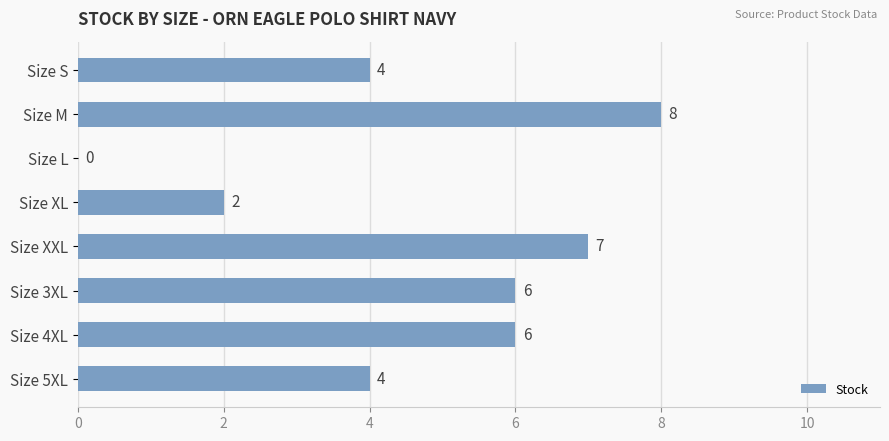

Which label corresponds to the largest value in the chart?

Size M